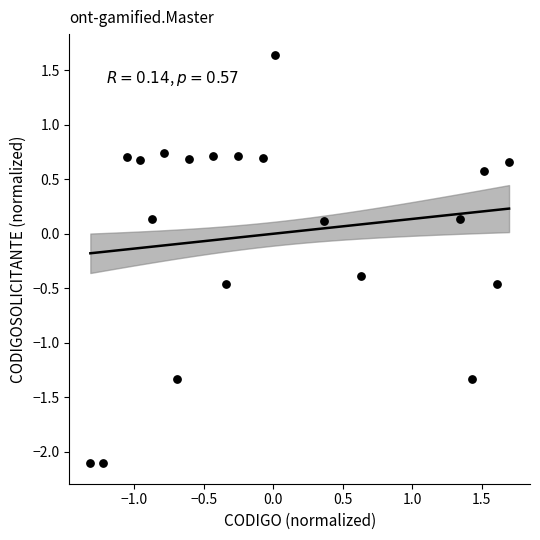

What is the range of X values (max minus min)?

3.0